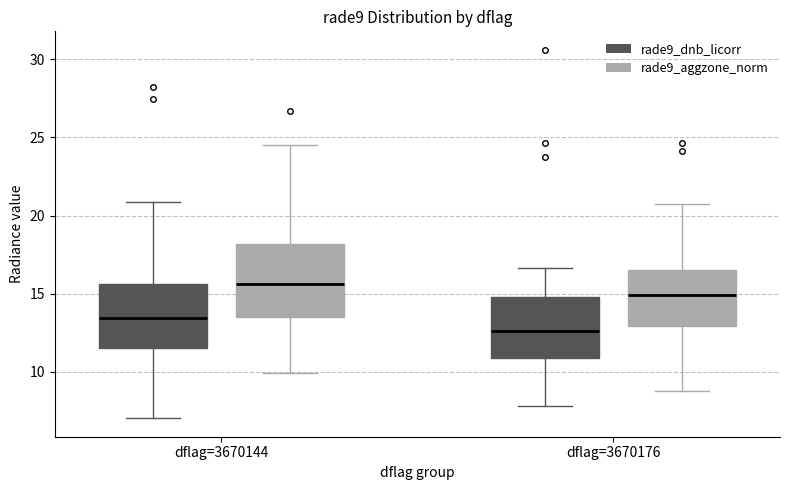

Which box has the lowest median line?

dflag=3670176 (rade9_dnb_licorr)